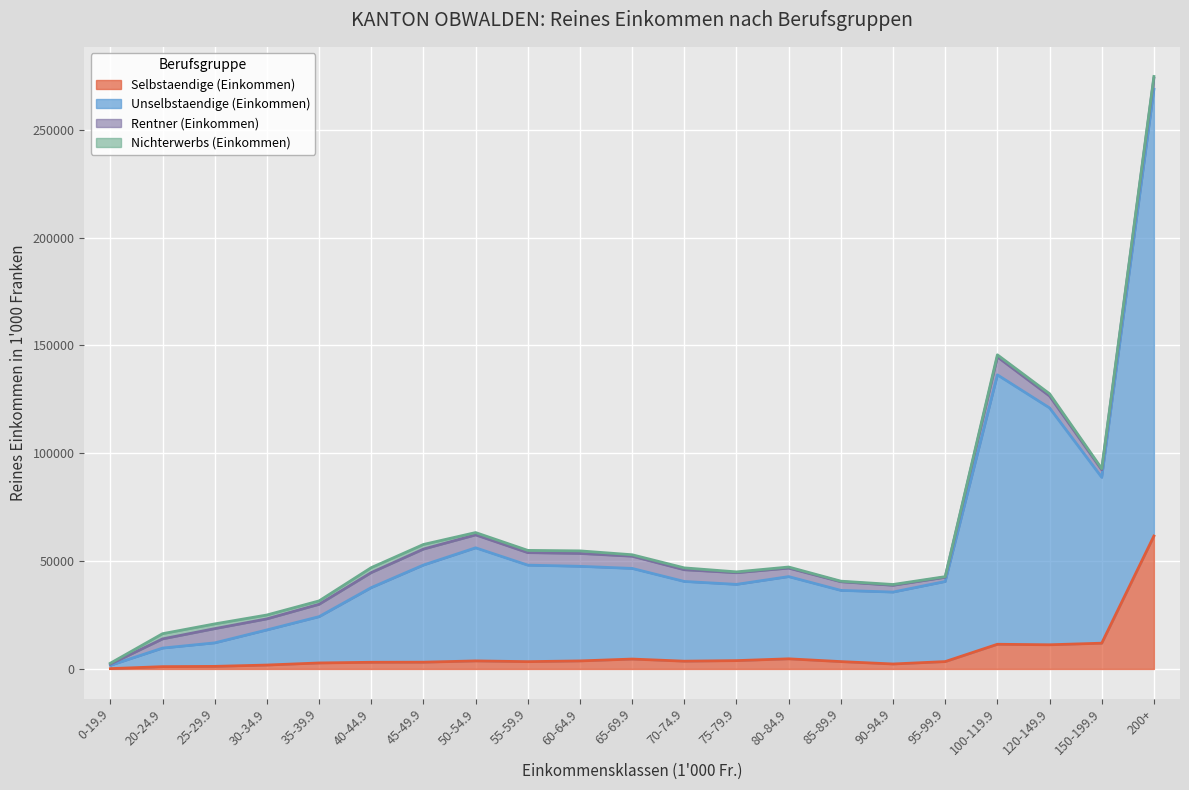

What position from the left is 120-149.9?

19